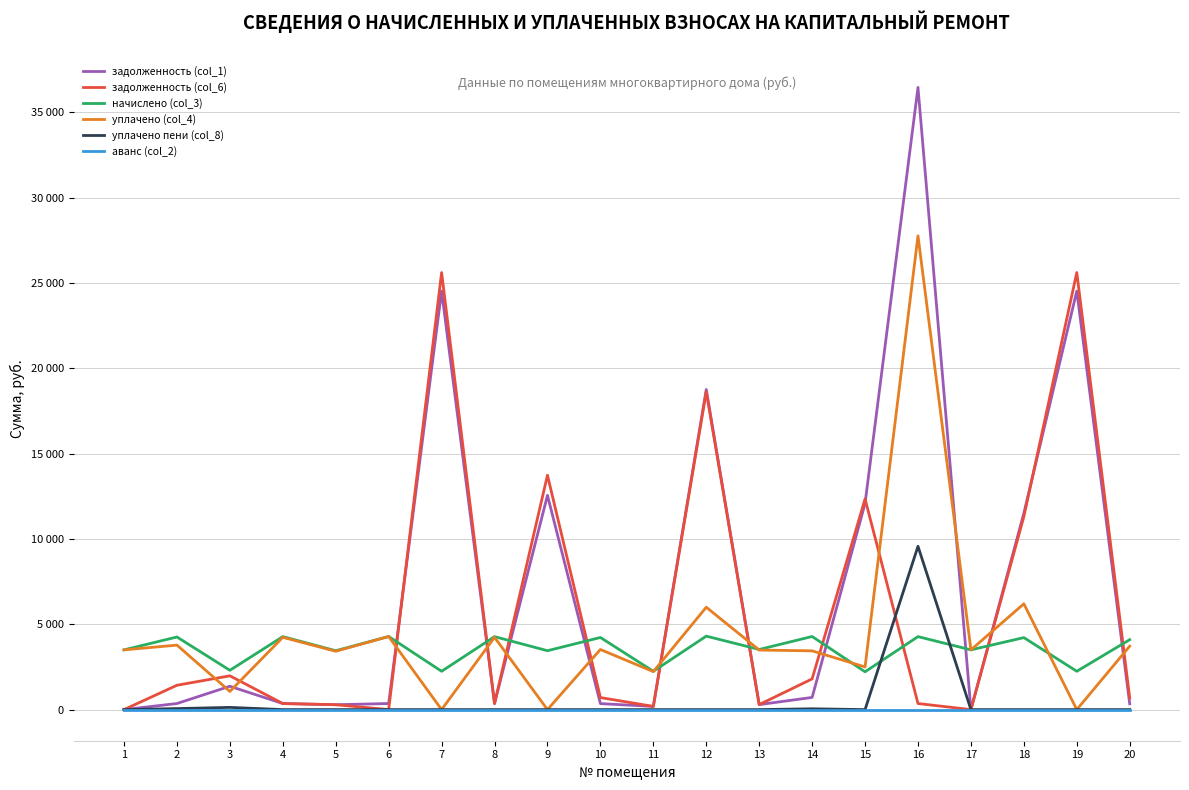

What are all the series names shown in the legend?

задолженность (col_1), задолженность (col_6), начислено (col_3), уплачено (col_4), уплачено пени (col_8), аванс (col_2)